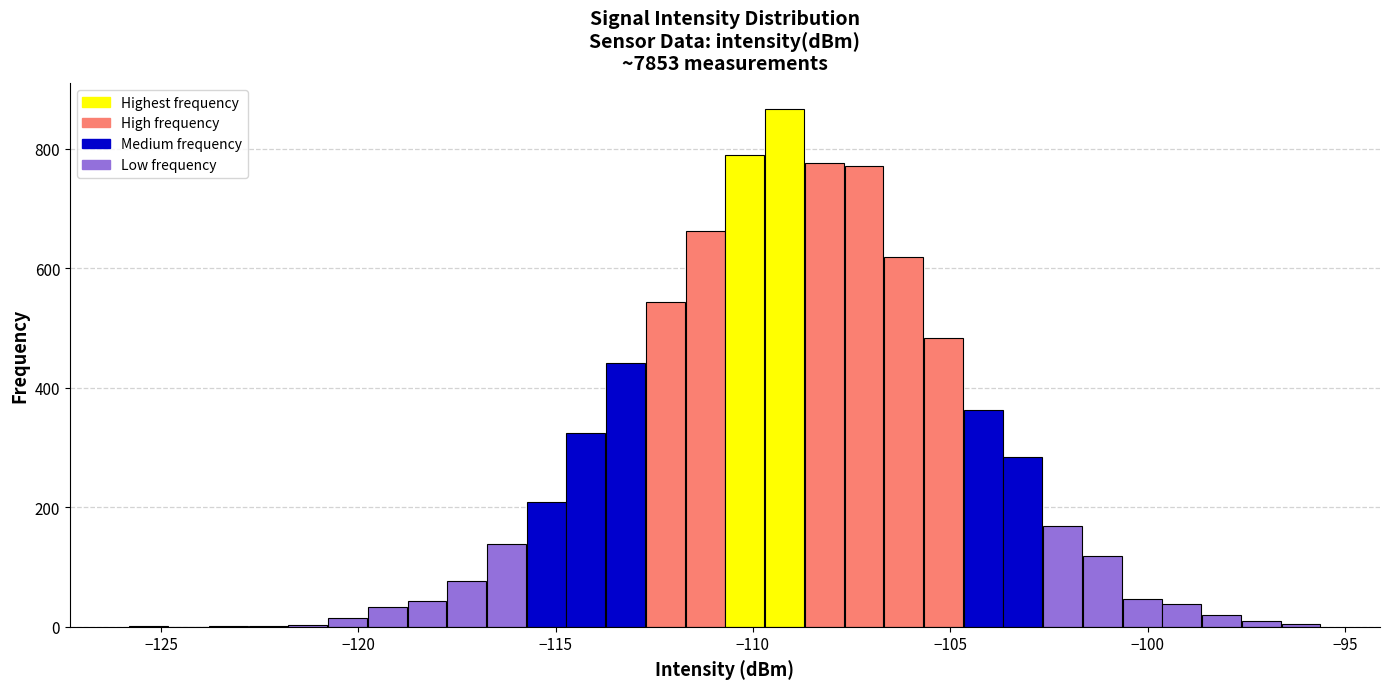

Around what value on the x-axis is the tallest bar? Give the approximate position of its centre, as read against the axis.

-109.0